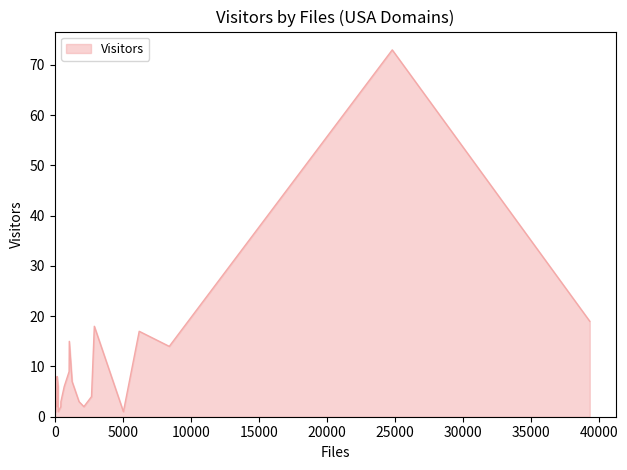

What is the sum of all values?

249